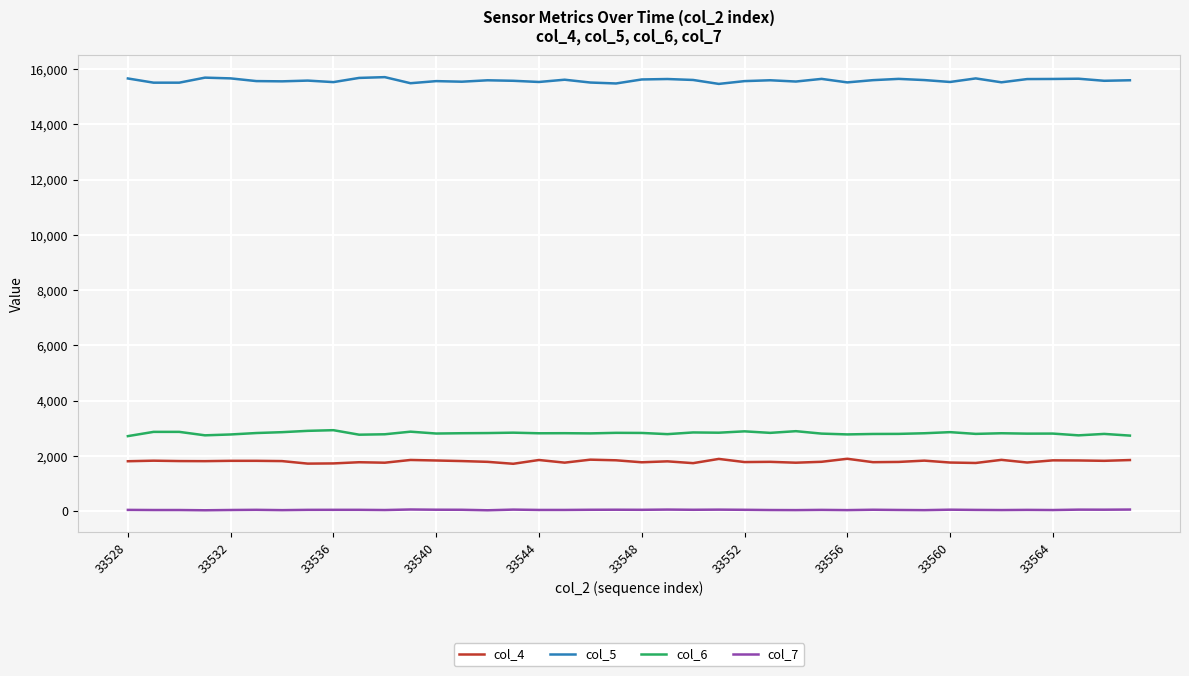

What are all the series names shown in the legend?

col_4, col_5, col_6, col_7